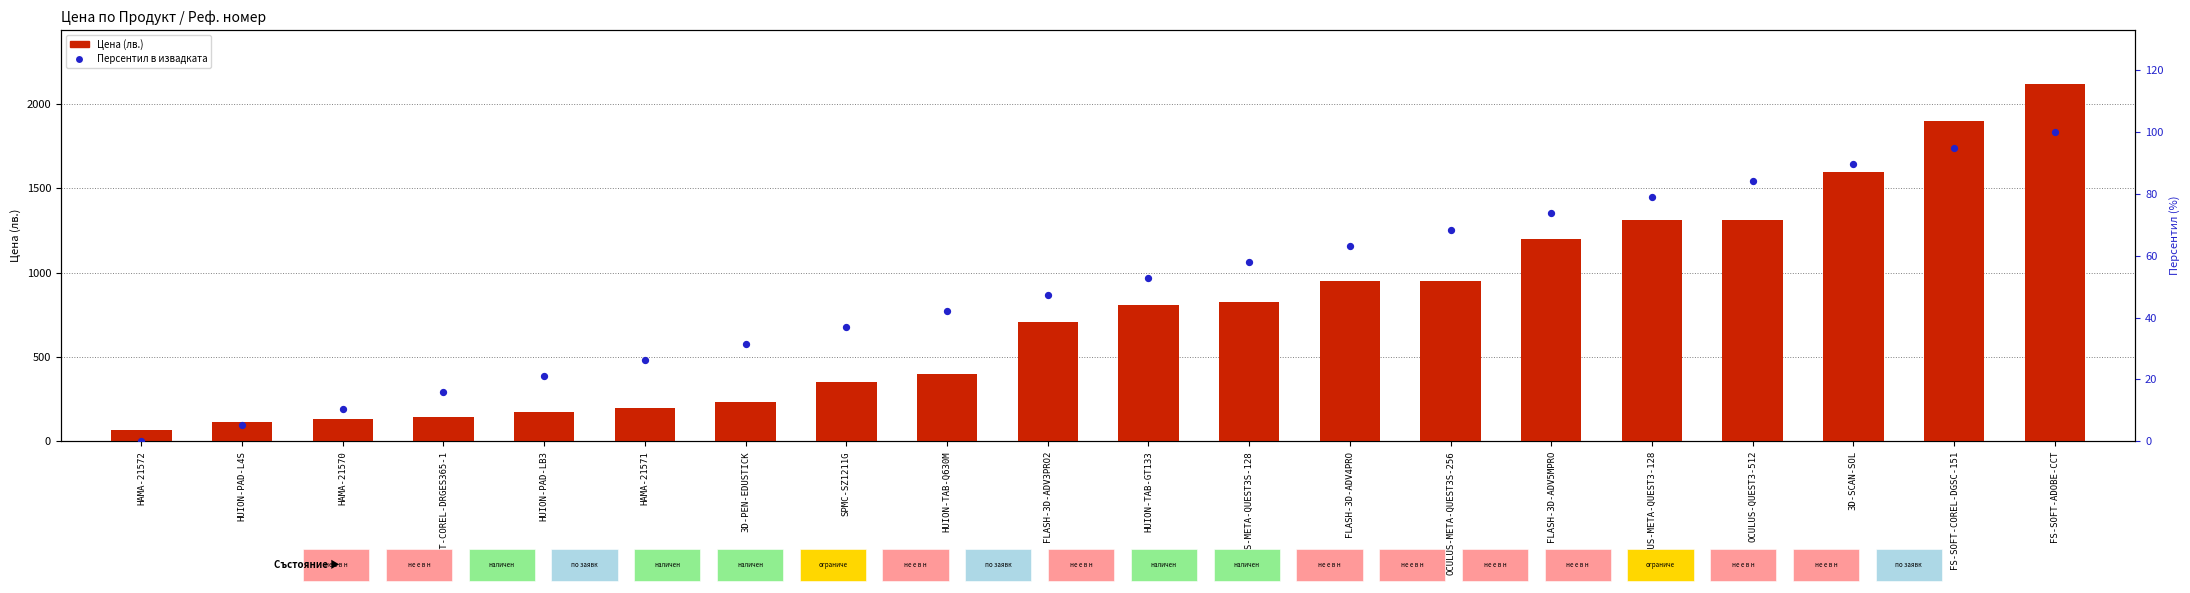

What is the total value across all series at HUION-TAB-Q630M?

441.1